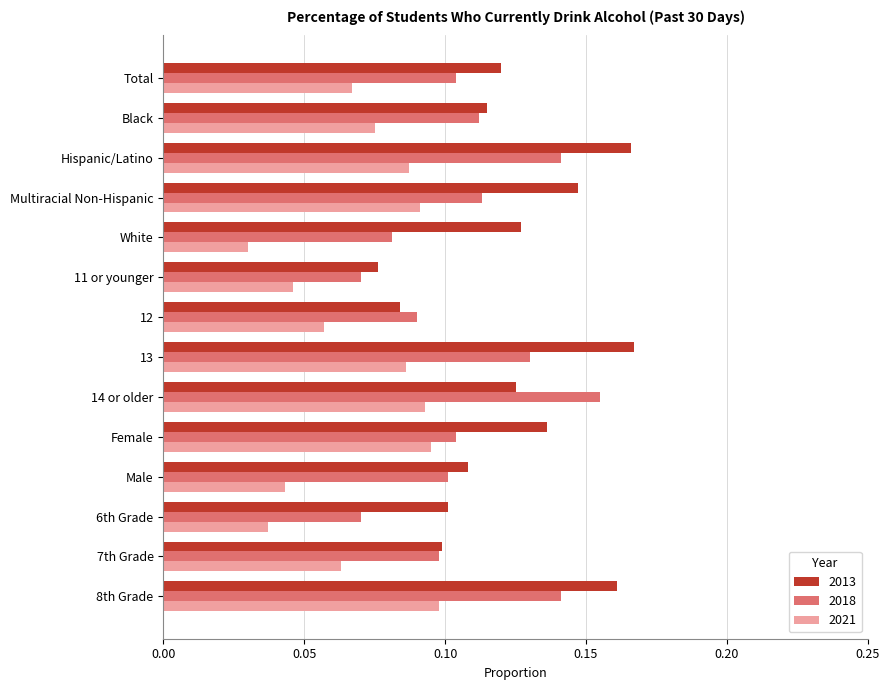

Which series changed the most between 14 or older and 8th Grade?

2013